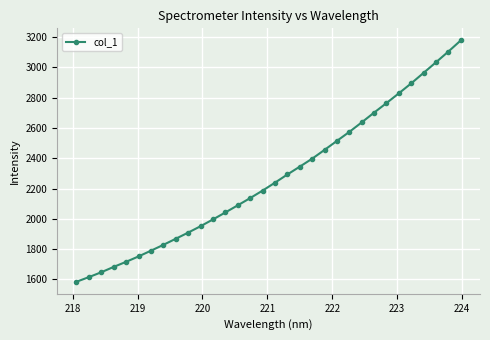

What is the value of the 12th point from the left?

1995.6